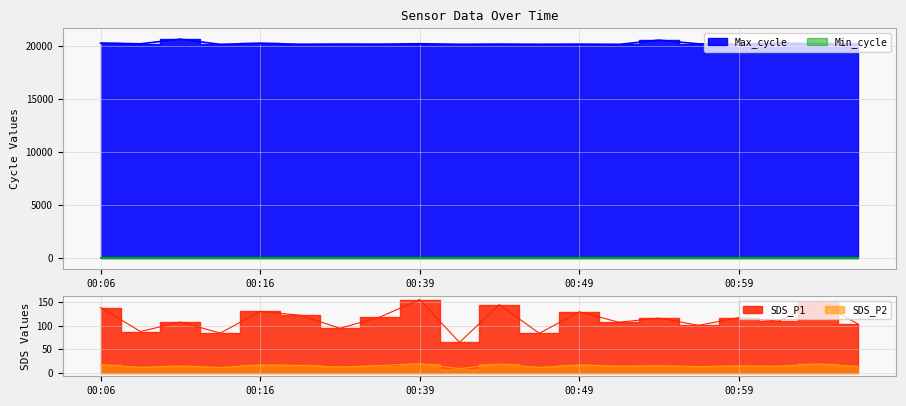

Which category has the highest value in the Max_cycle series?

00:11